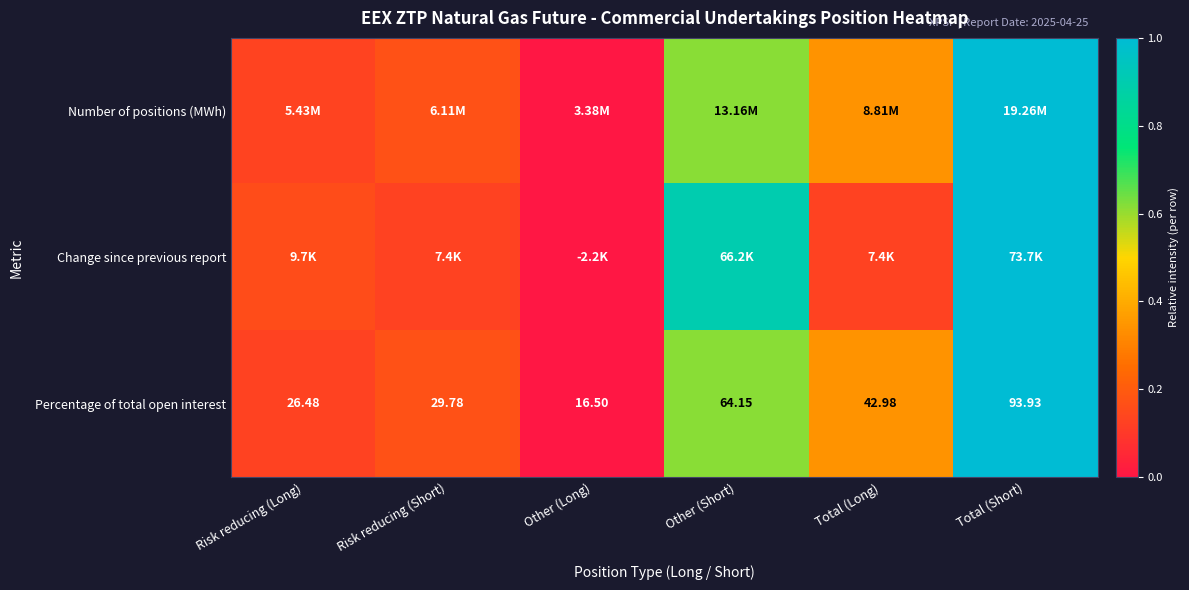

At which label does Percentage of total open interest first exceed 42?

Other (Short)